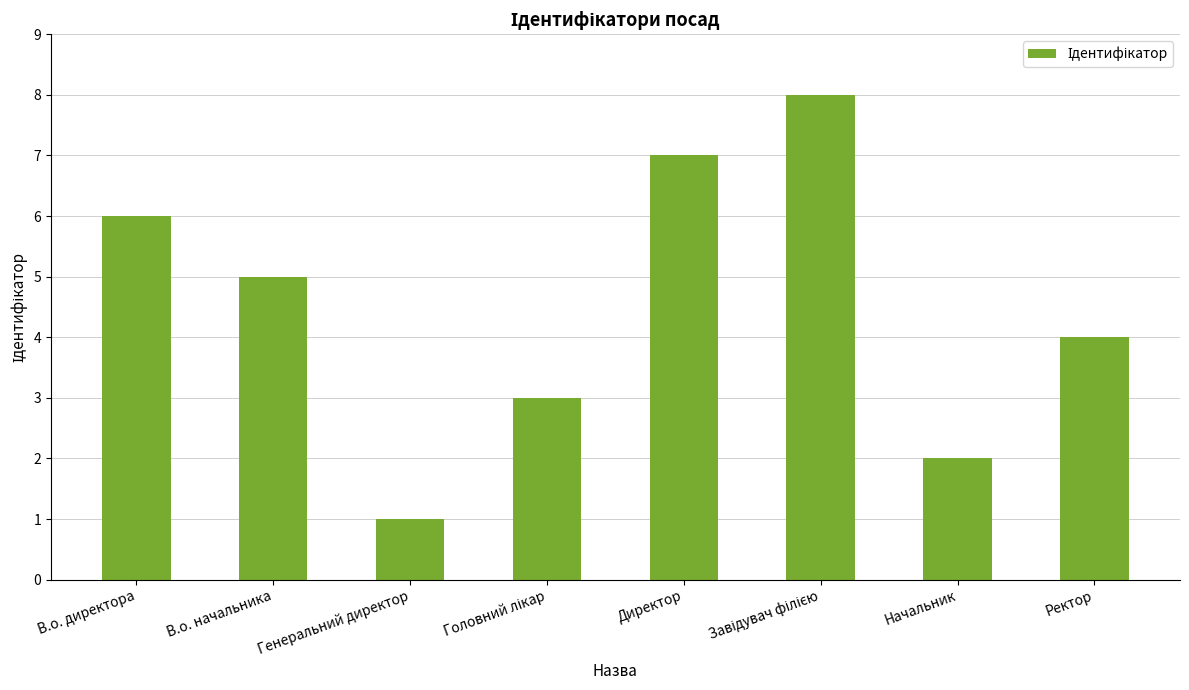

What is the change in value from В.о. начальника to Начальник?

-3